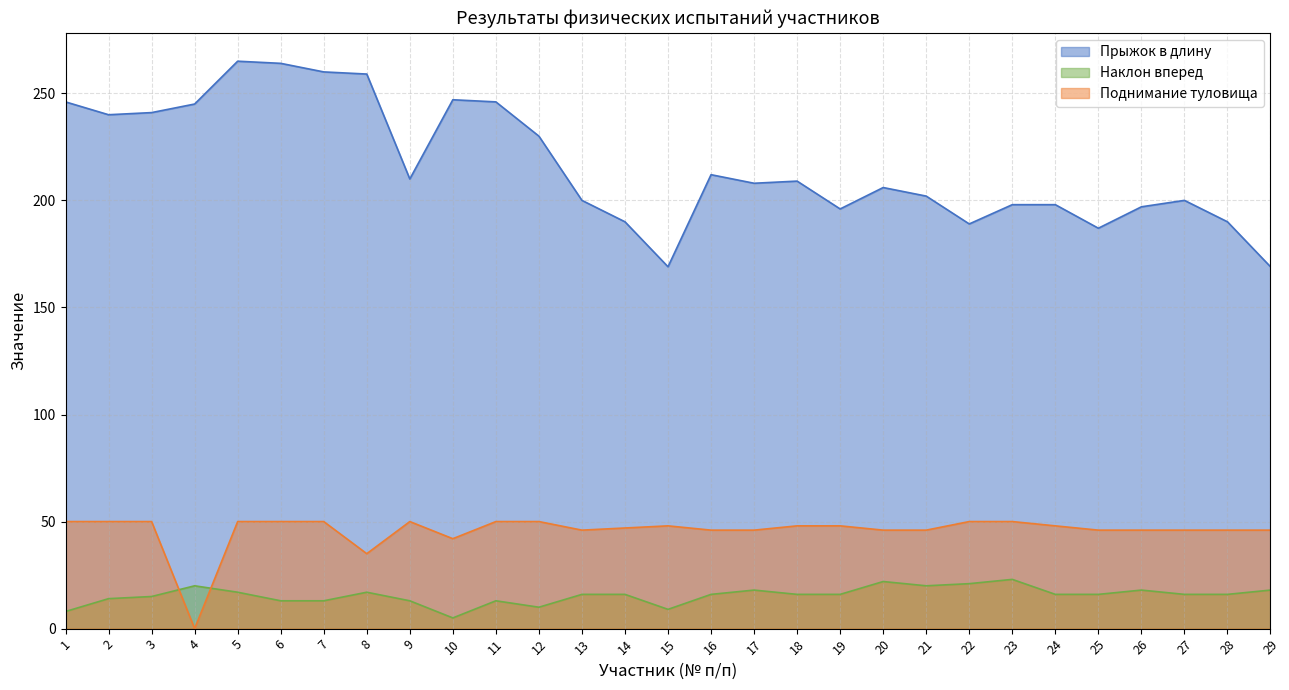

What is the difference between the highest and lowest values at 28?

174